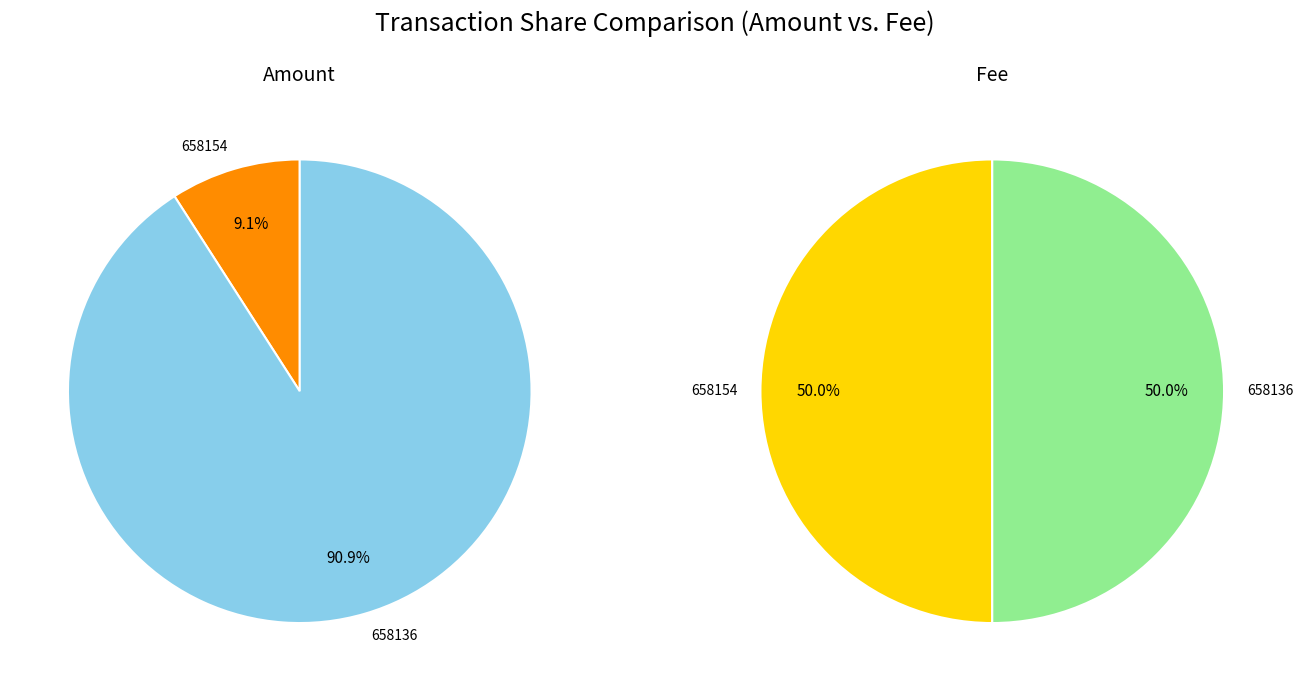

The 658154 slice represents 2% of the pie. True or false?

False